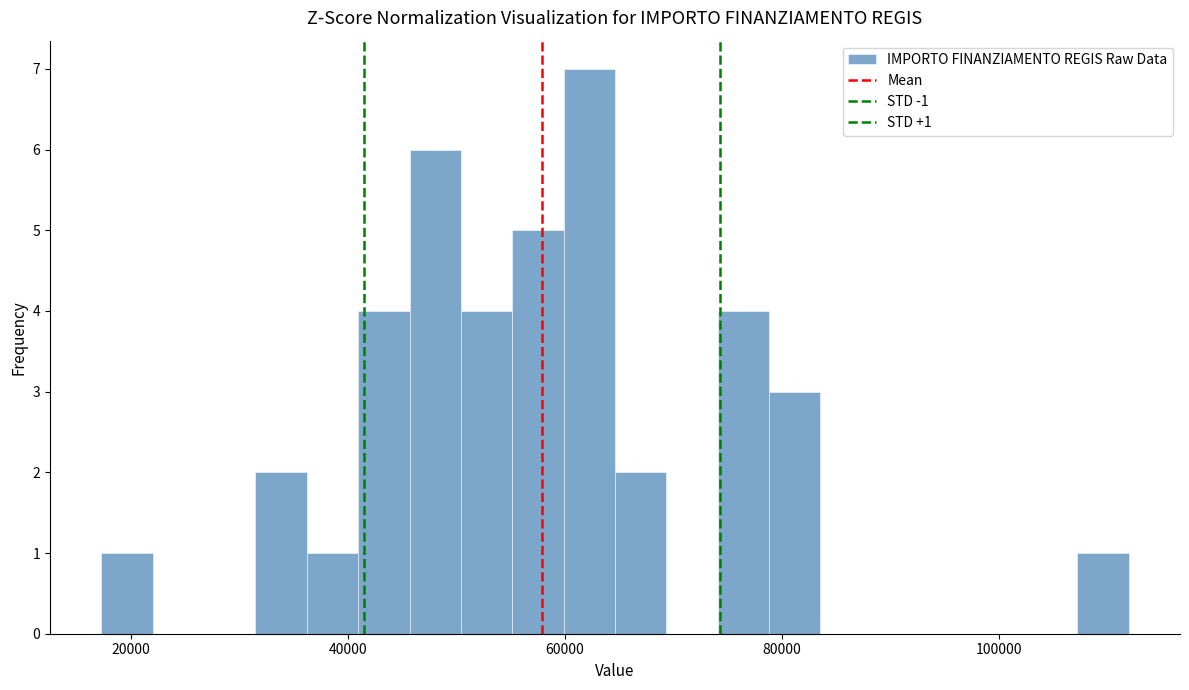

Around what value on the x-axis is the tallest bar? Give the approximate position of its centre, as read against the axis.

62000